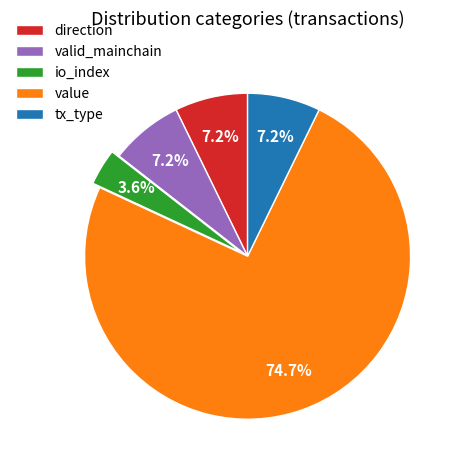

Is the sum of direction and valid_mainchain greater than half?

No